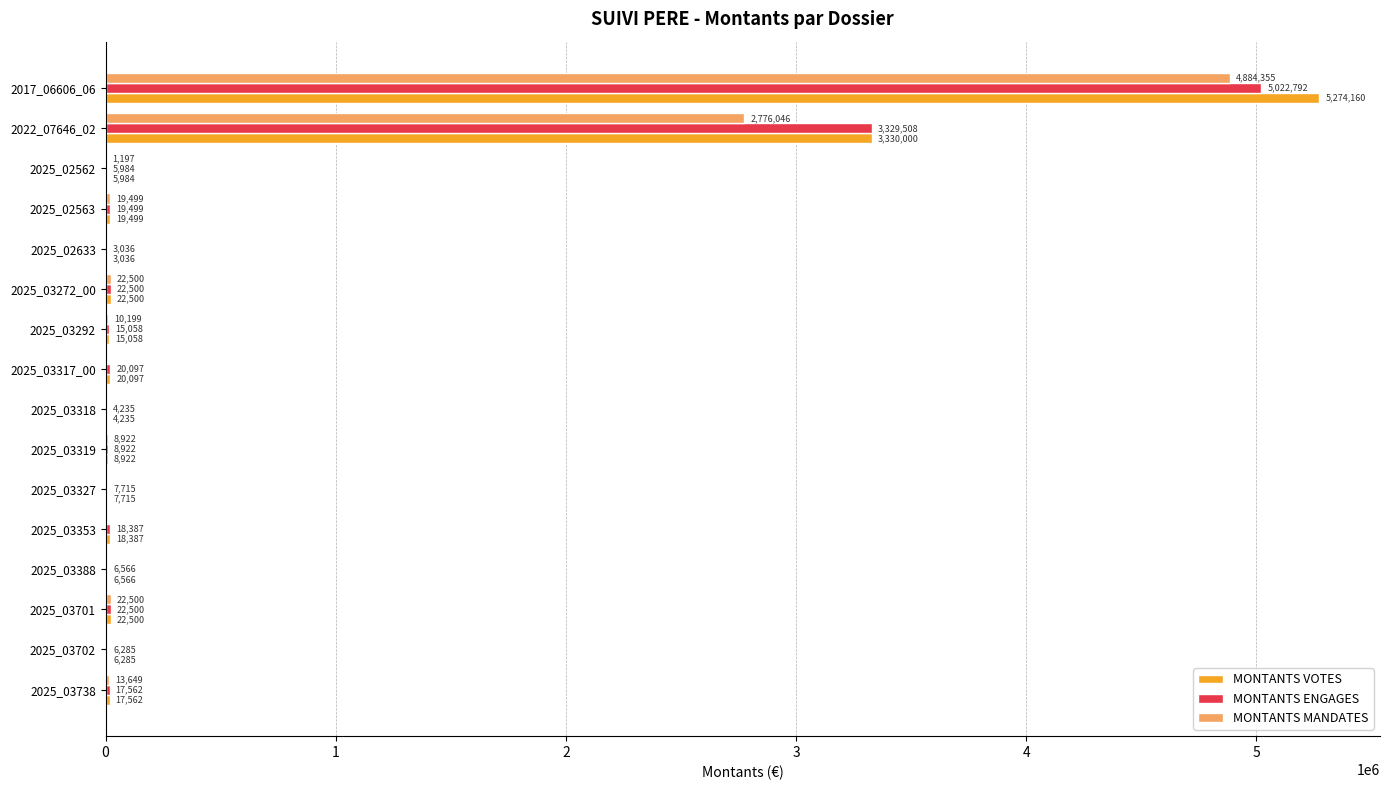

What value does the MONTANTS ENGAGES series have at 2017_06606_06?

5022792.3